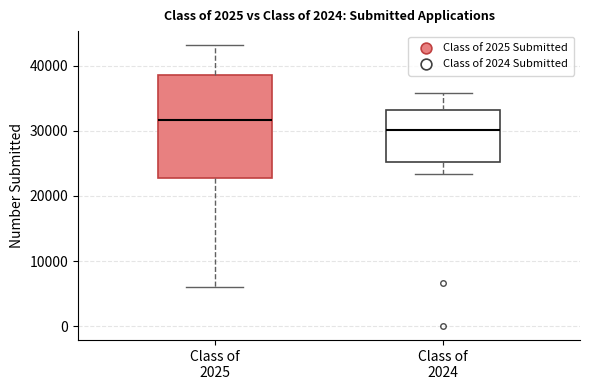

Which box's median line is the lowest?

Class of 2024